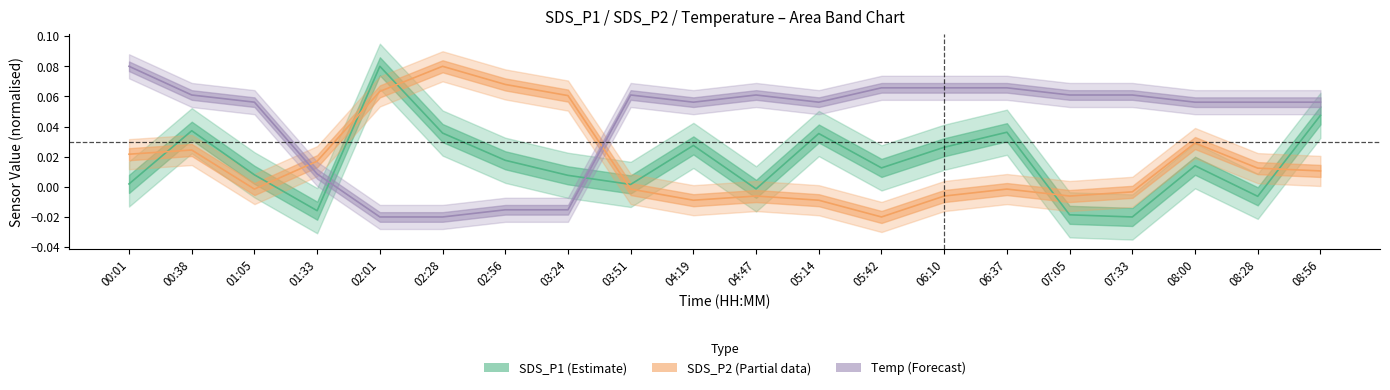

List the series in order of their peak value, highest first.

SDS_P1, SDS_P2, Temp